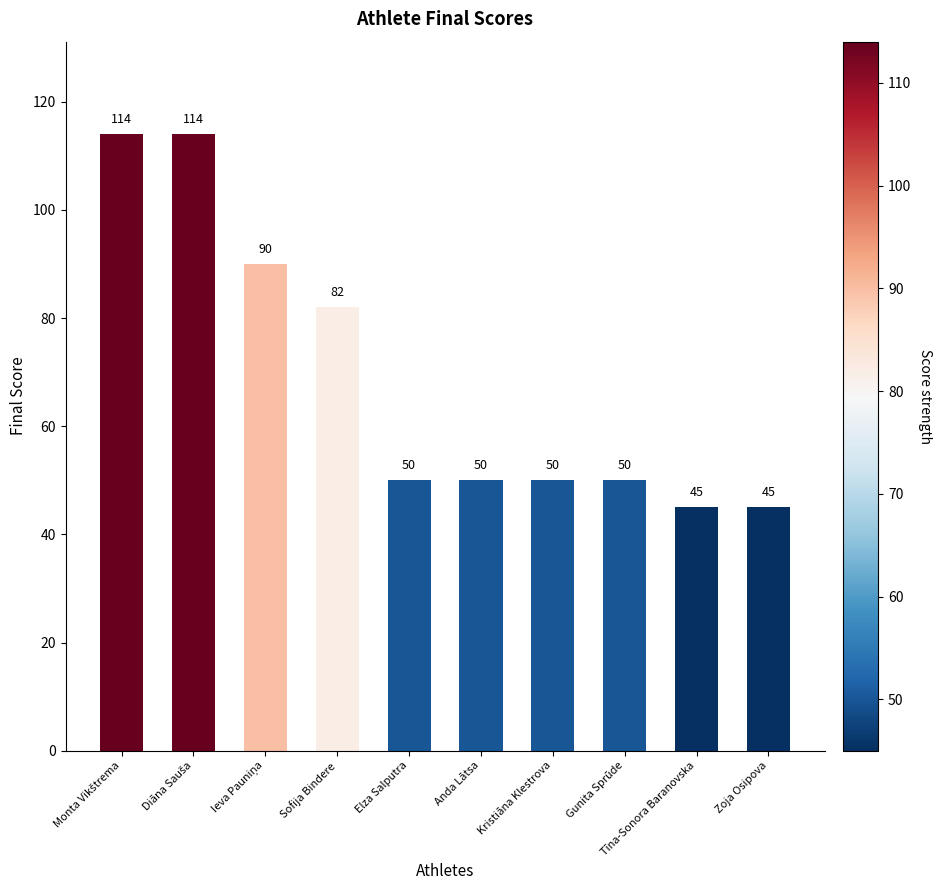

How many data points are less than 50?

2